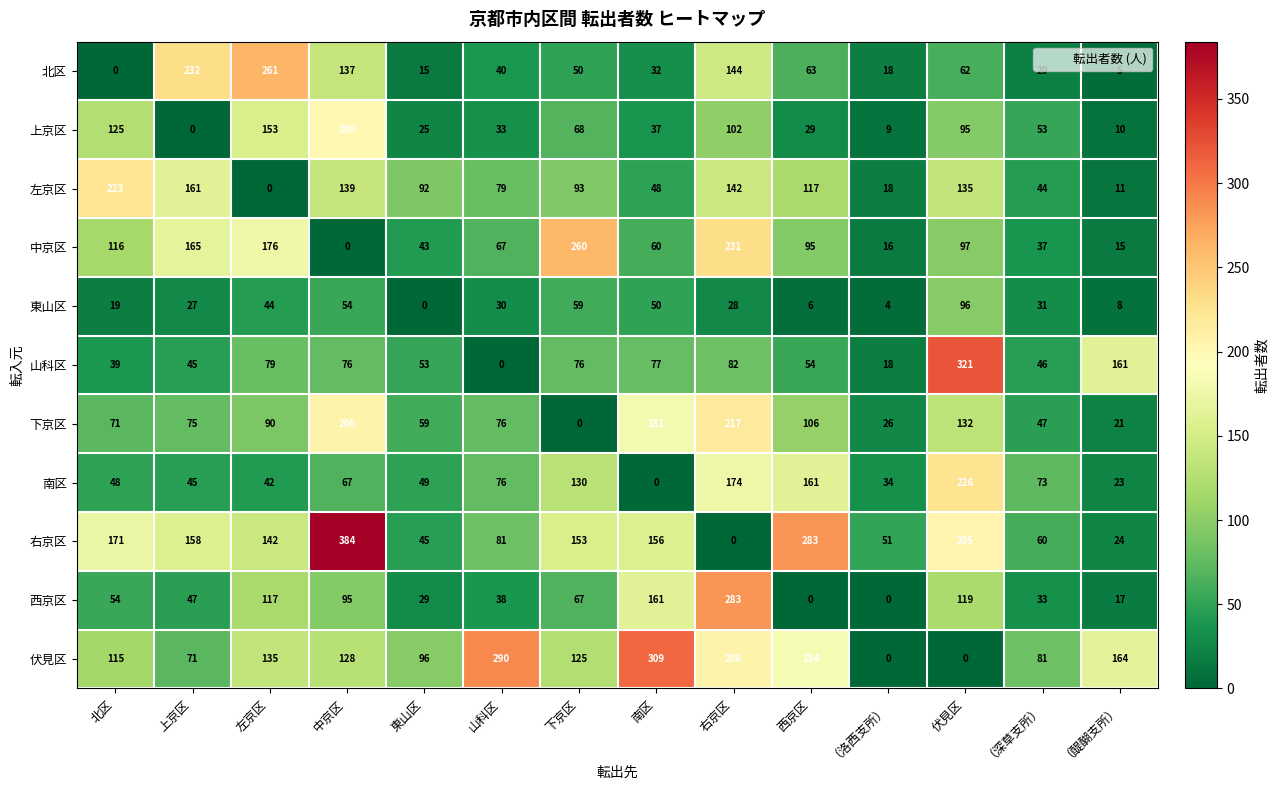

Which label corresponds to the largest value in the chart?

中京区